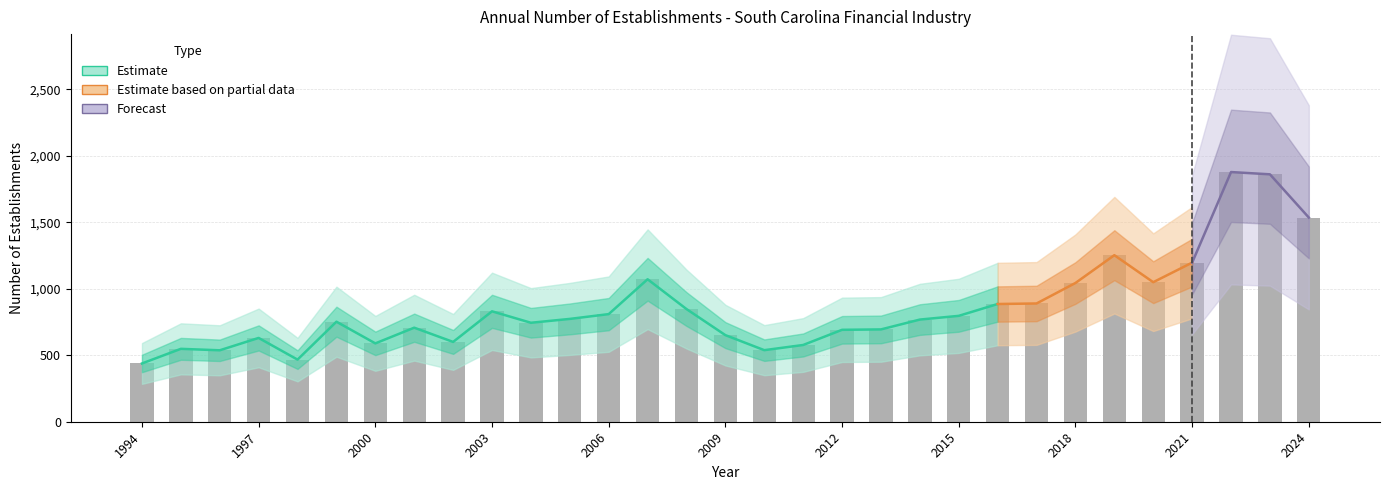

What is the lowest value of the Total Establishments series?

438